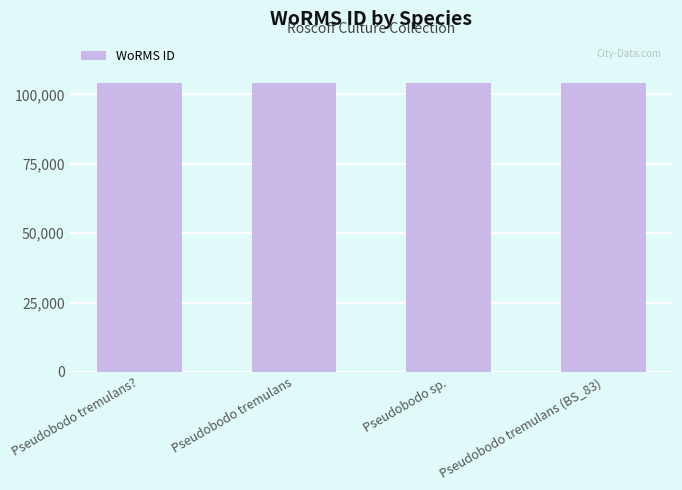

What is the average value?

104009